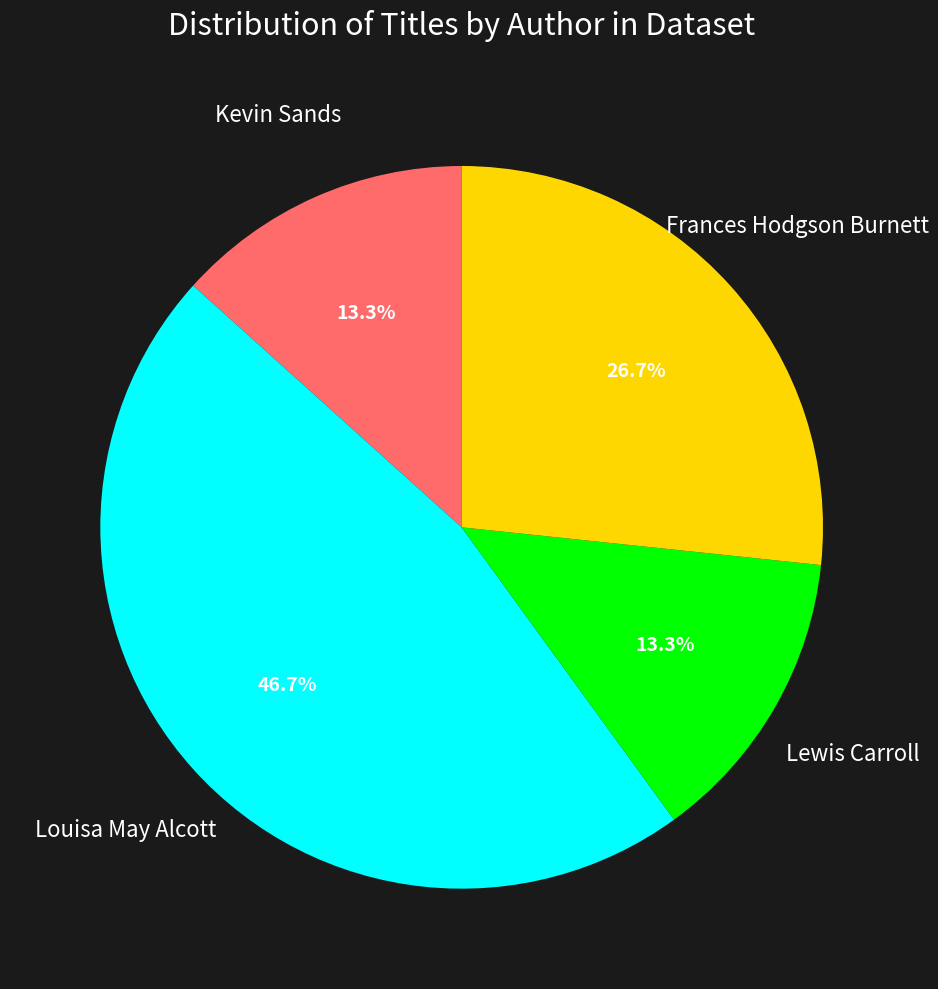

Is there a majority slice in this chart?

No